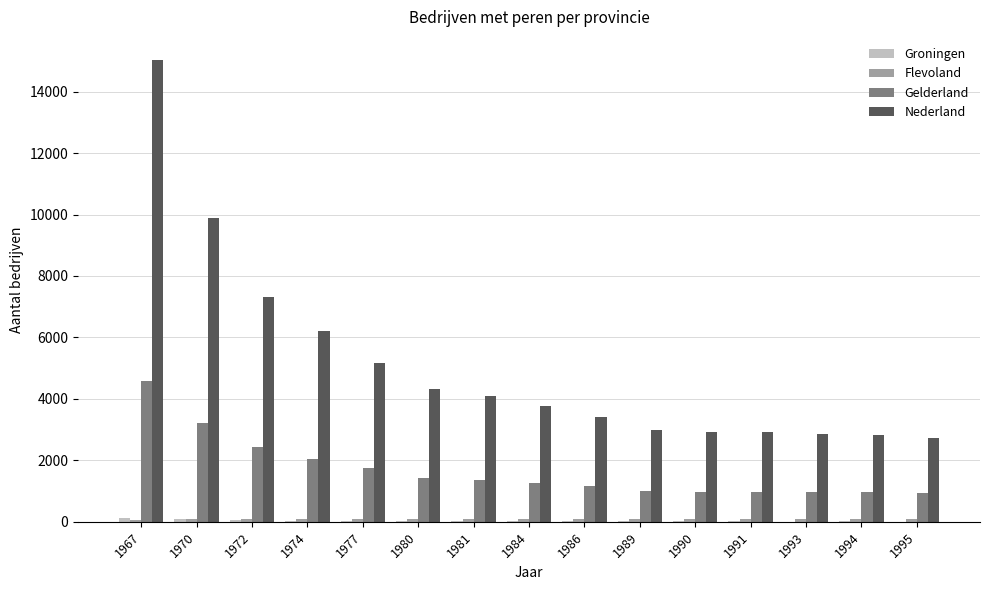

Read the Nederland value at 1977.

5183